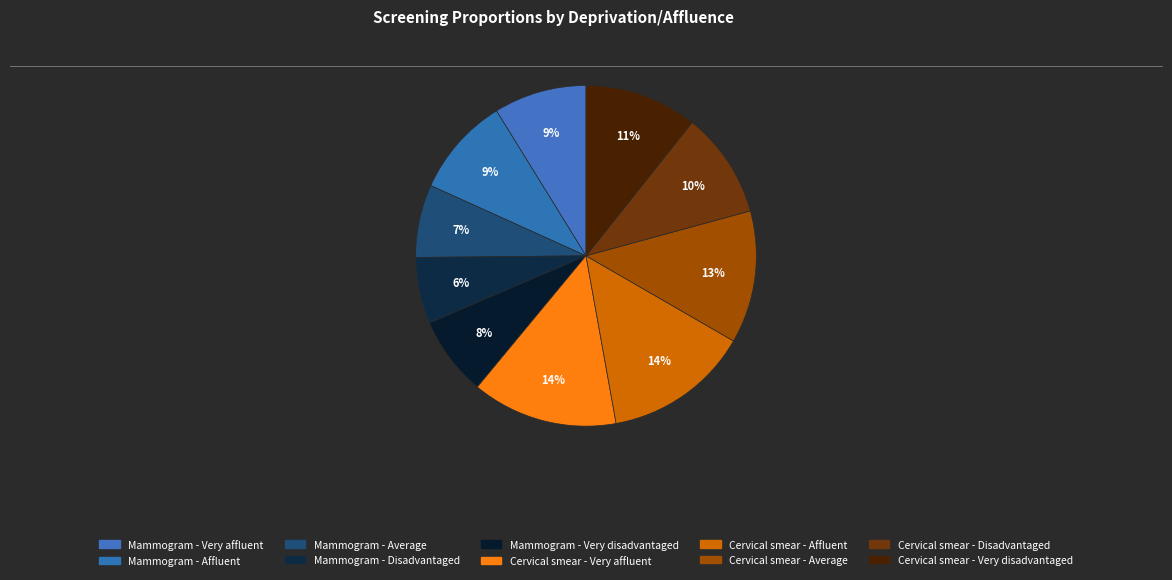

How many segments does this pie chart have?

10